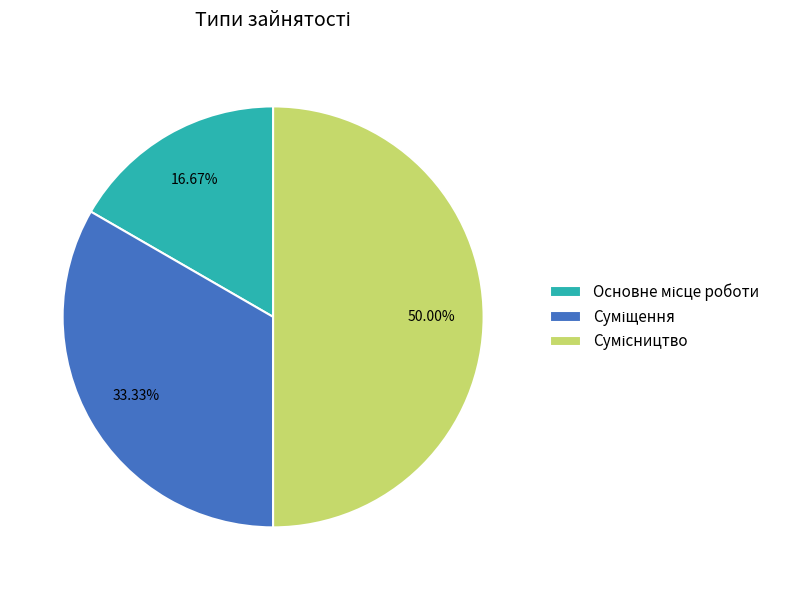

True or false: Основне місце роботи accounts for 17% of the total.

True